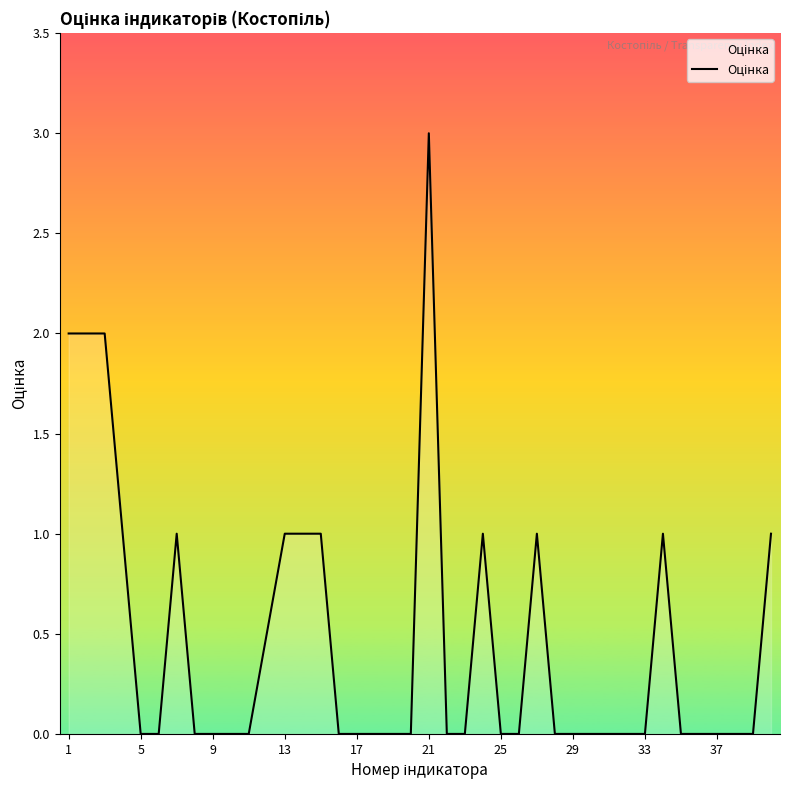

How many lines are shown in the chart?

1